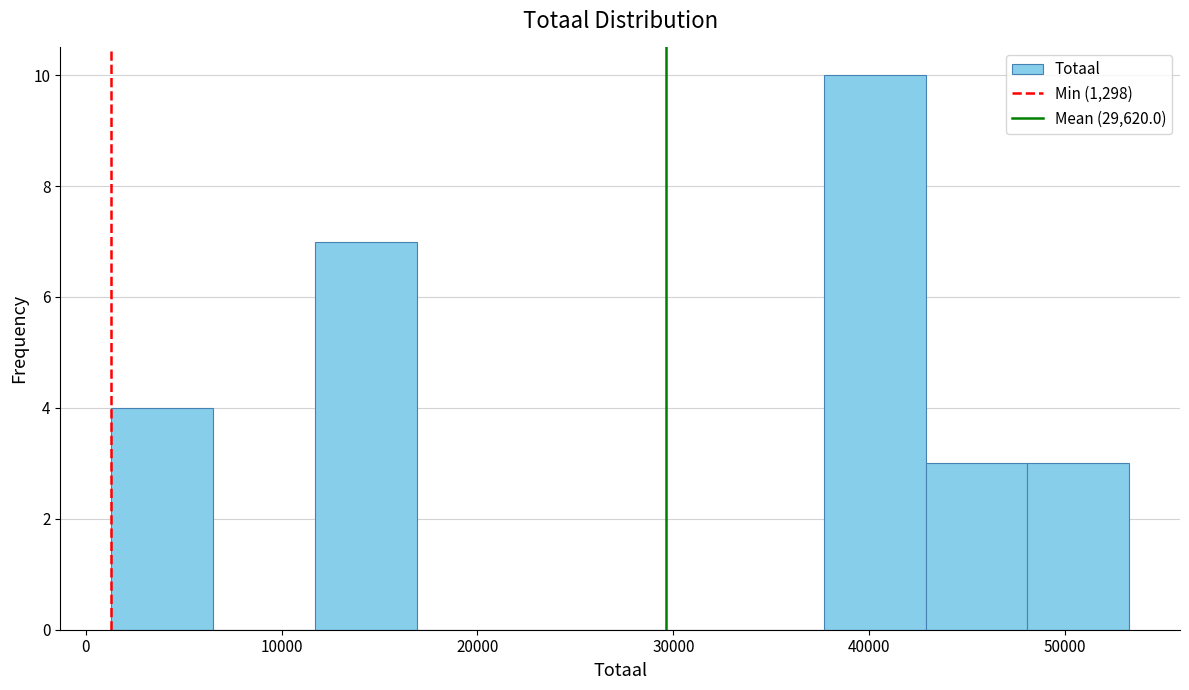

Over which range of the x-axis is the bar tallest?

38000 to 43000